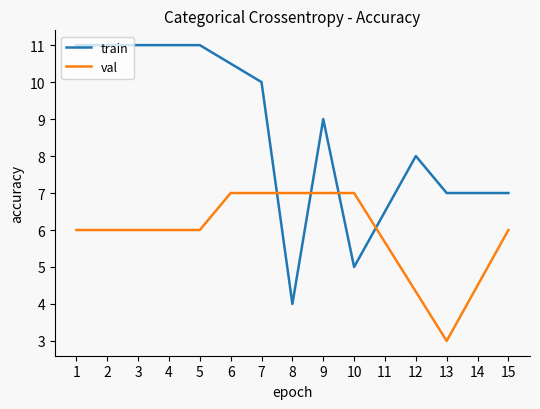

What is the average value of the val series?

5.9